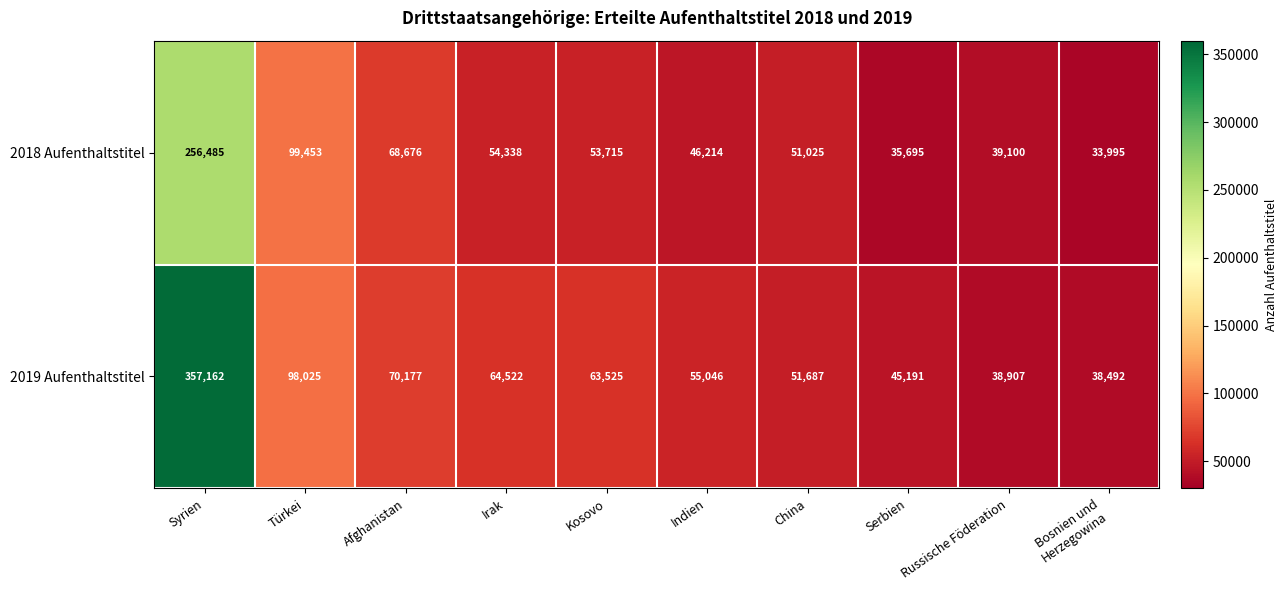

List the series in order of their overall mean, lowest first.

2018 Aufenthaltstitel, 2019 Aufenthaltstitel